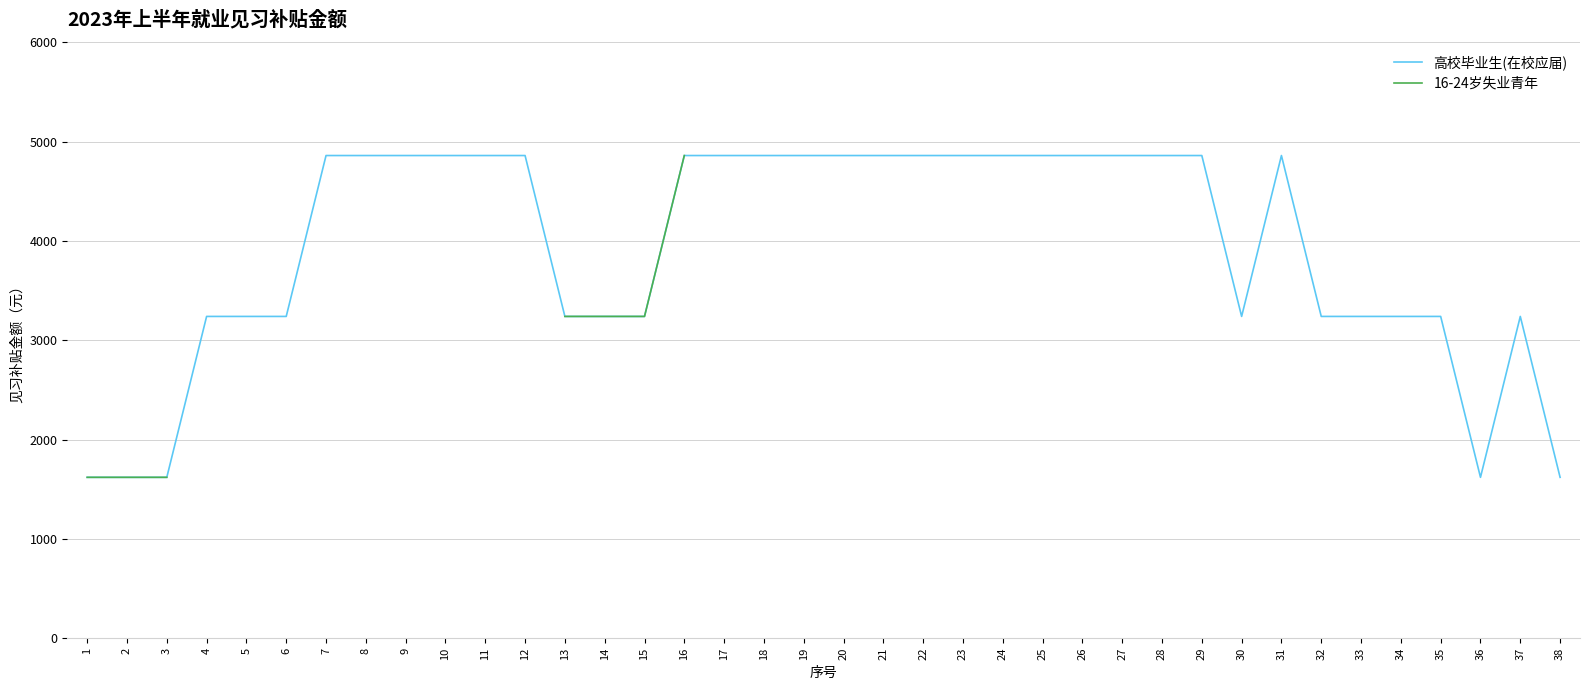

What is the maximum value for 16-24岁失业青年?

4860.0